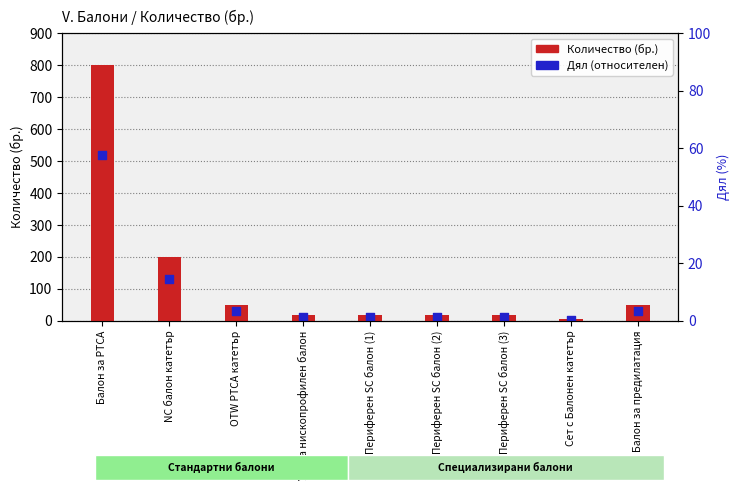

Is the value of Дял (относителен) at Балон за предилатация greater than the value of Количество (бр.) at Периферен SC балон (2)?

Yes